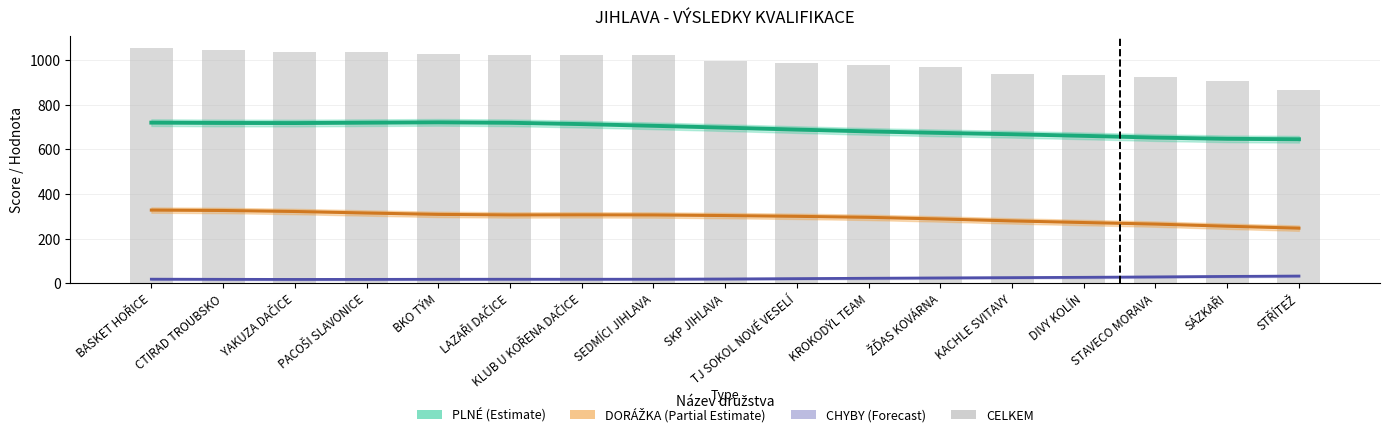

Which series has the largest total across all categories?

CELKEM